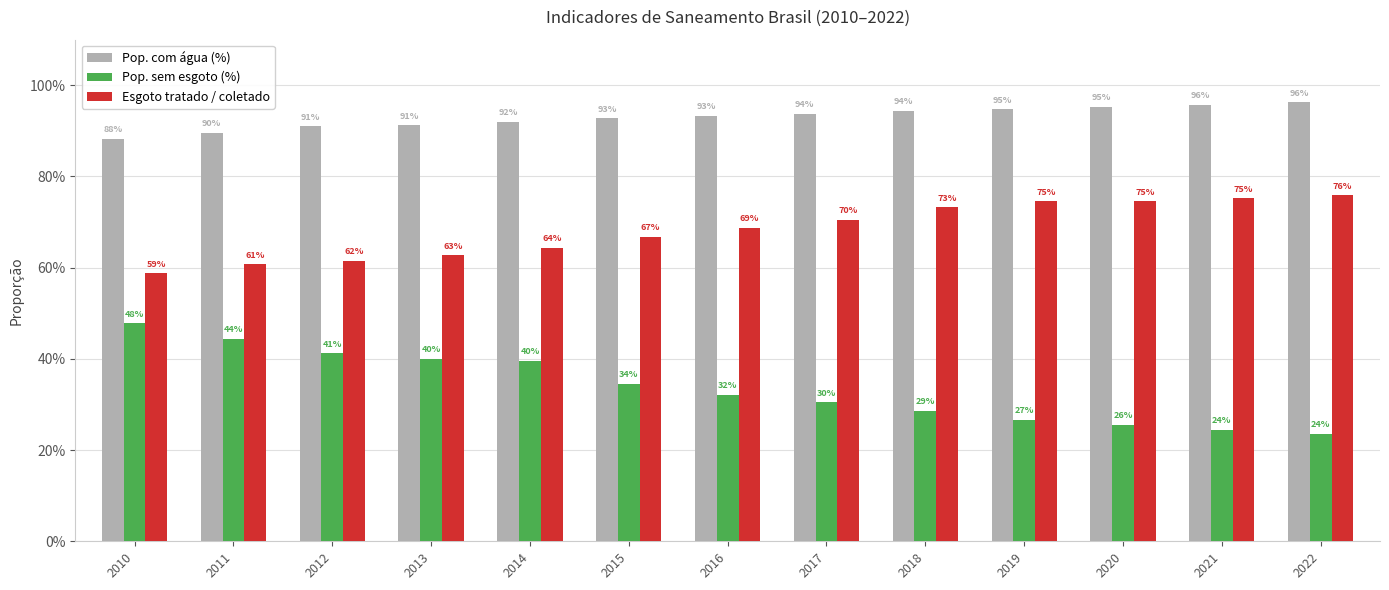

Which series changed the most between 2014 and 2020?

Pop. sem esgoto (%)